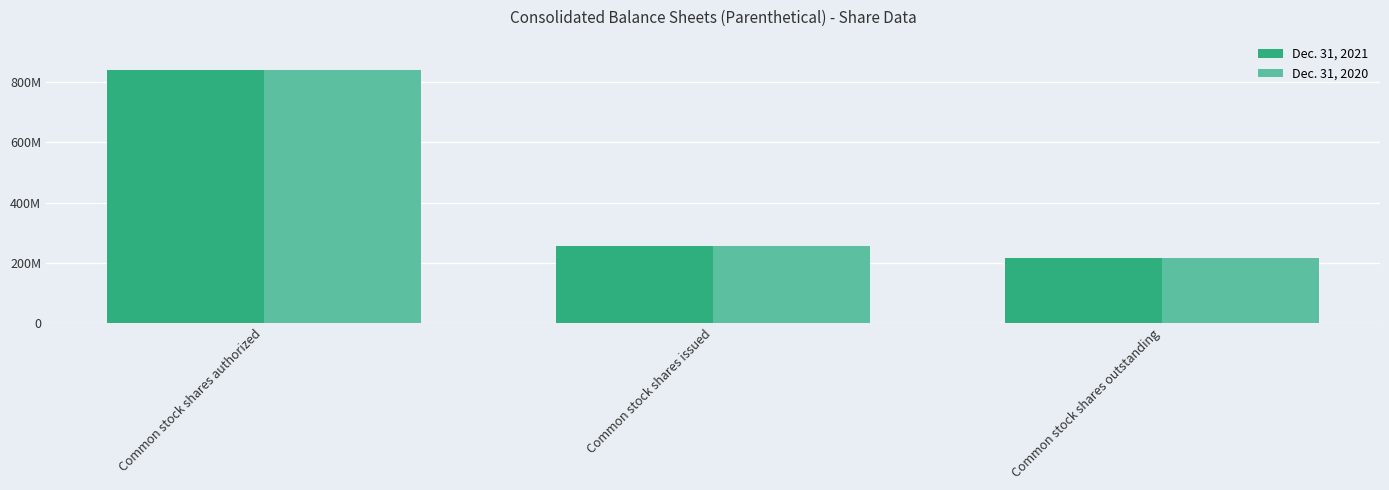

What is the label of the 2nd bar from the right?

Common stock shares issued